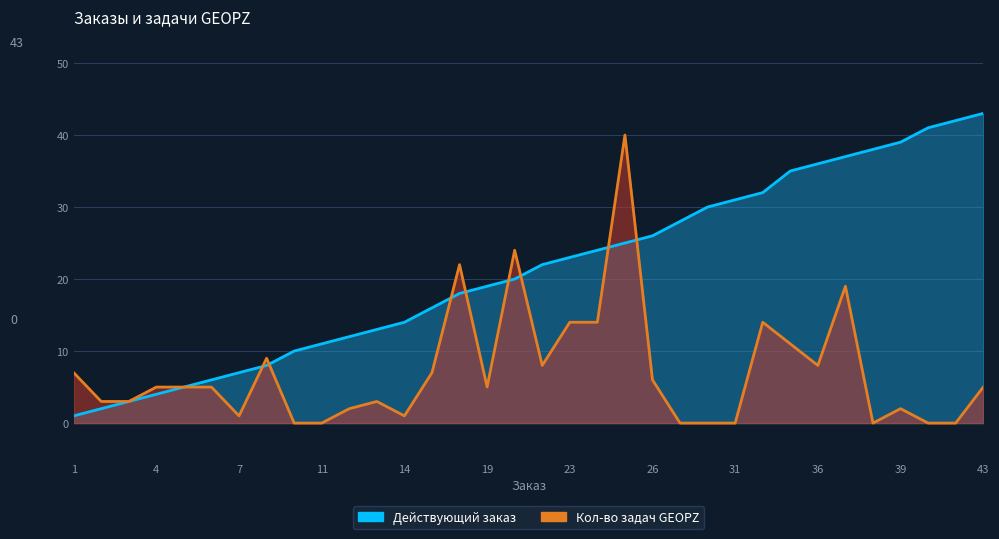

What is the difference between the Кол-во задач GEOPZ values at 7 and 1?

6